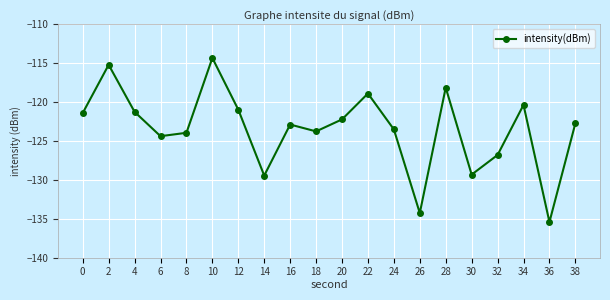

Reading left to right, list all the values displayed in this chart.

0=-121.4	2=-115.2	4=-121.3	6=-124.4	8=-124.0	10=-114.3	12=-121.0	14=-129.5	16=-122.9	18=-123.8	20=-122.2	22=-118.9	24=-123.5	26=-134.3	28=-118.1	30=-129.3	32=-126.8	34=-120.4	36=-135.4	38=-122.7